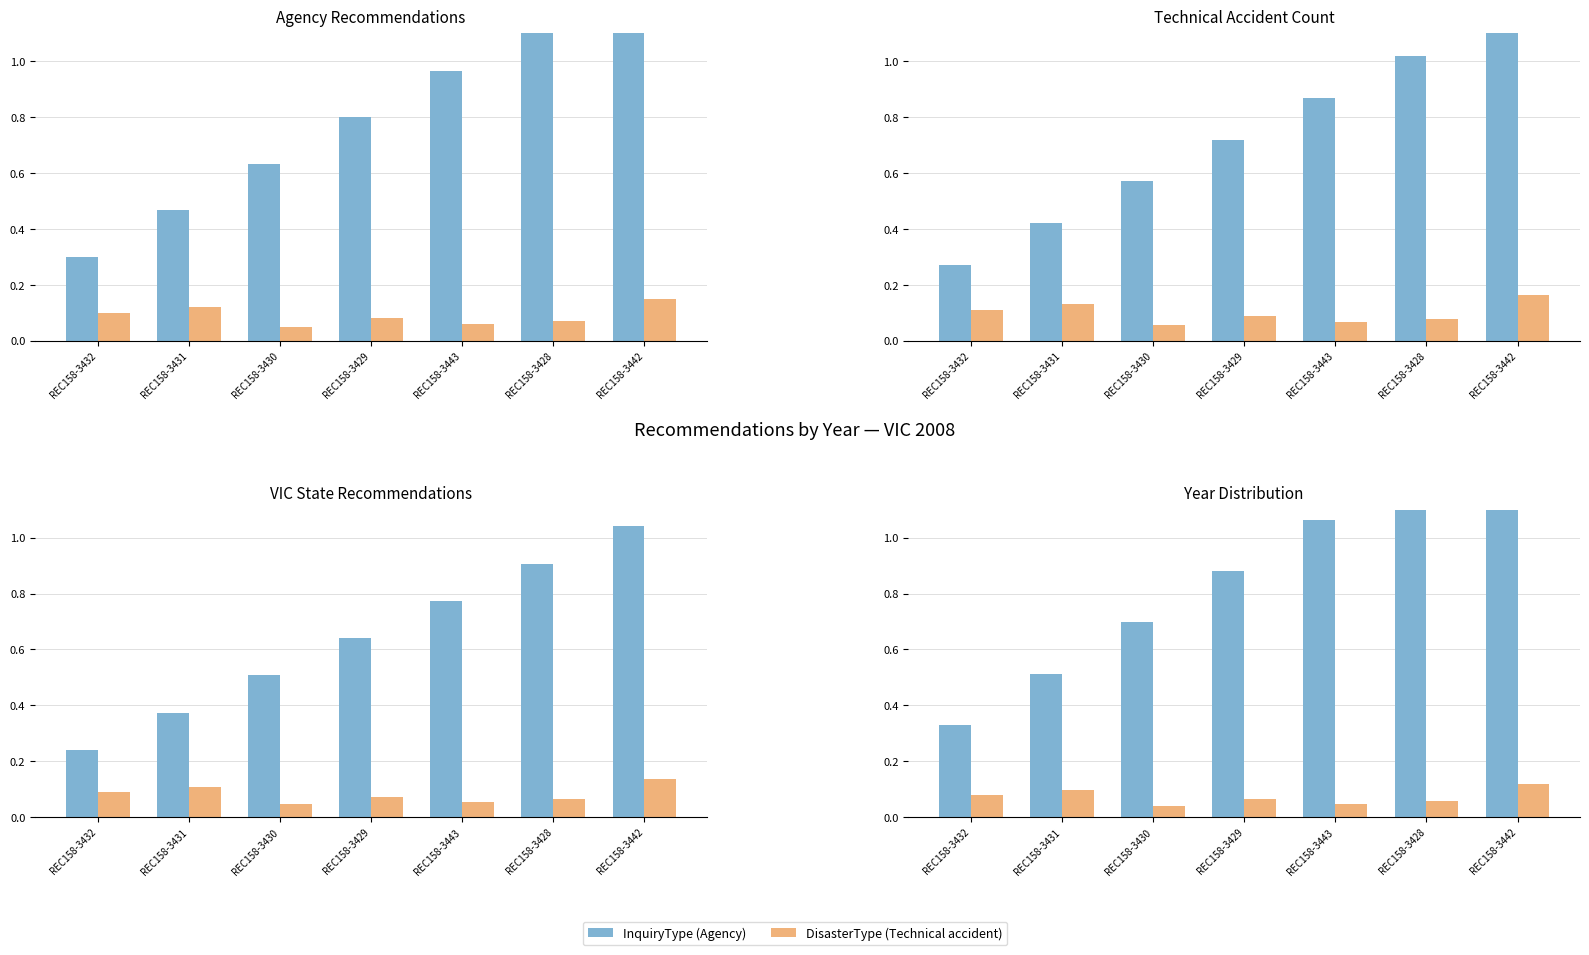

What is the greatest value displayed?

1.4